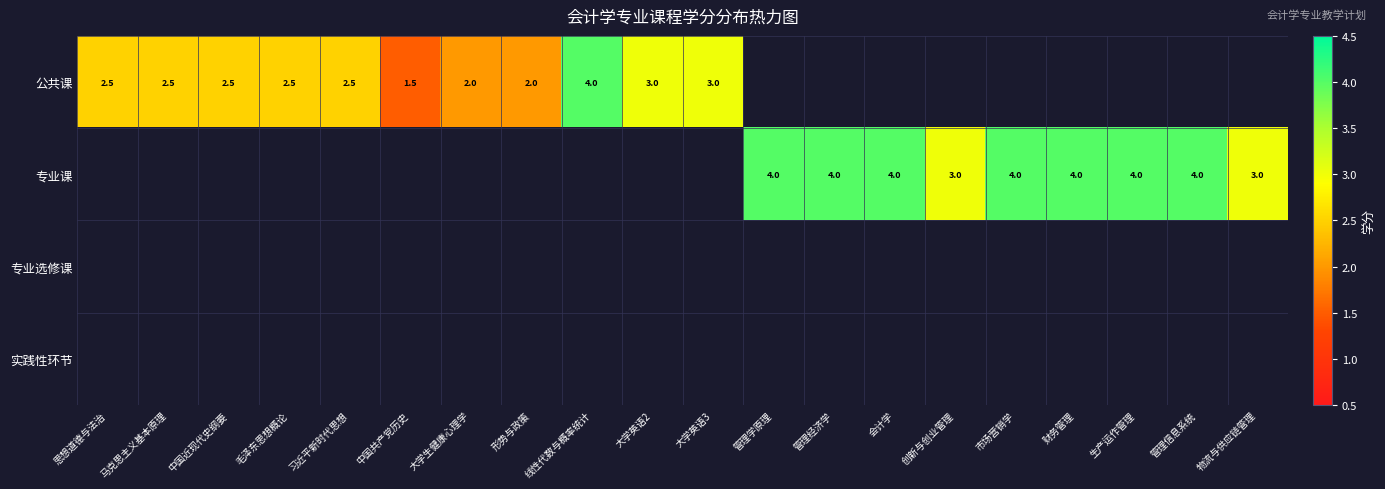

What is the difference between the 公共课 values at 形势与政策 and 中国近现代史纲要?

0.5